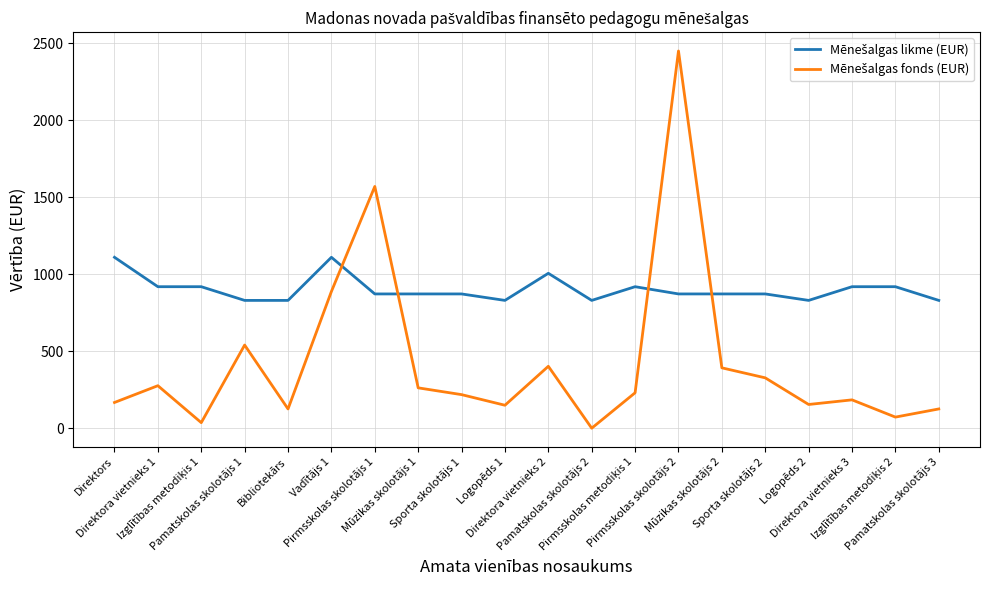

What is the maximum value shown in the chart?

2450